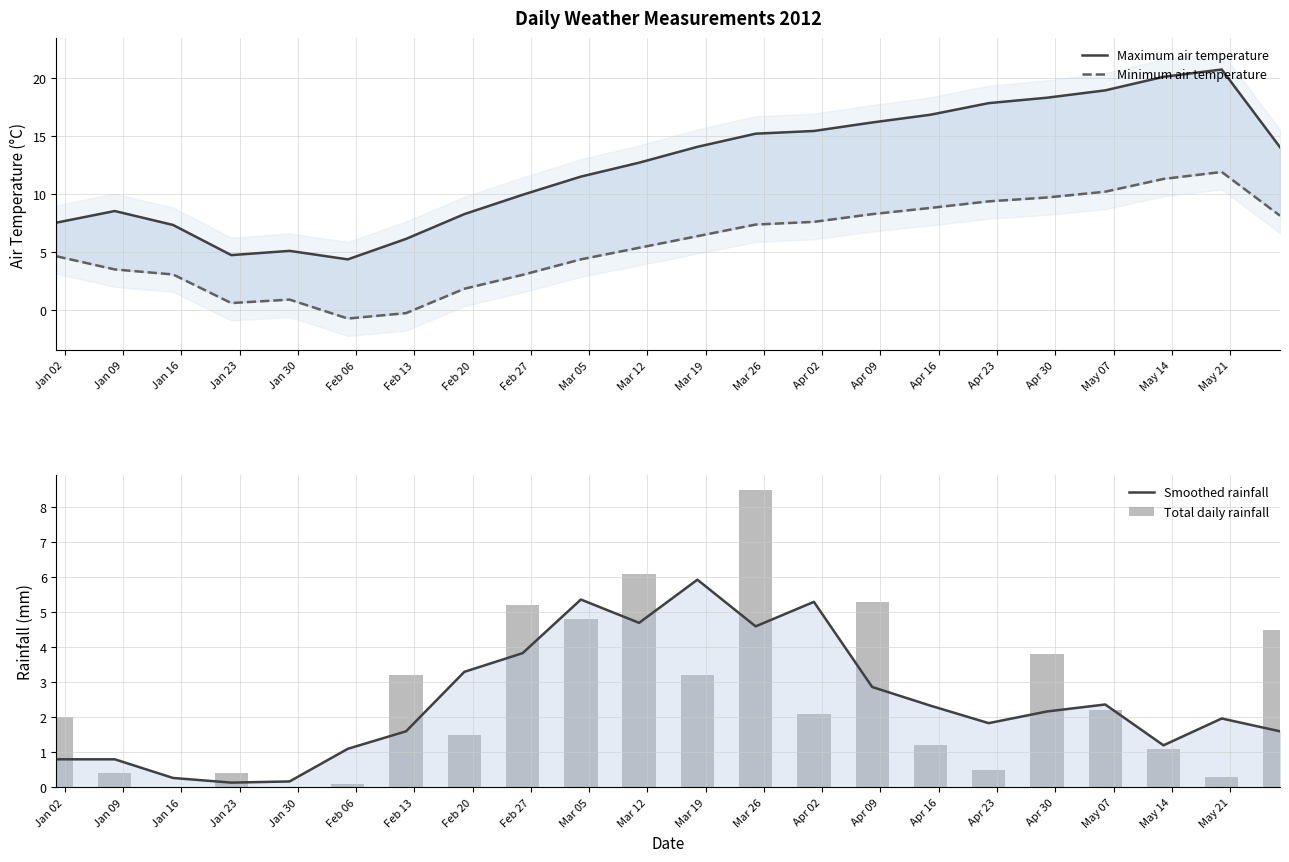

Which series has the widest spread of values?

Maximum air temperature